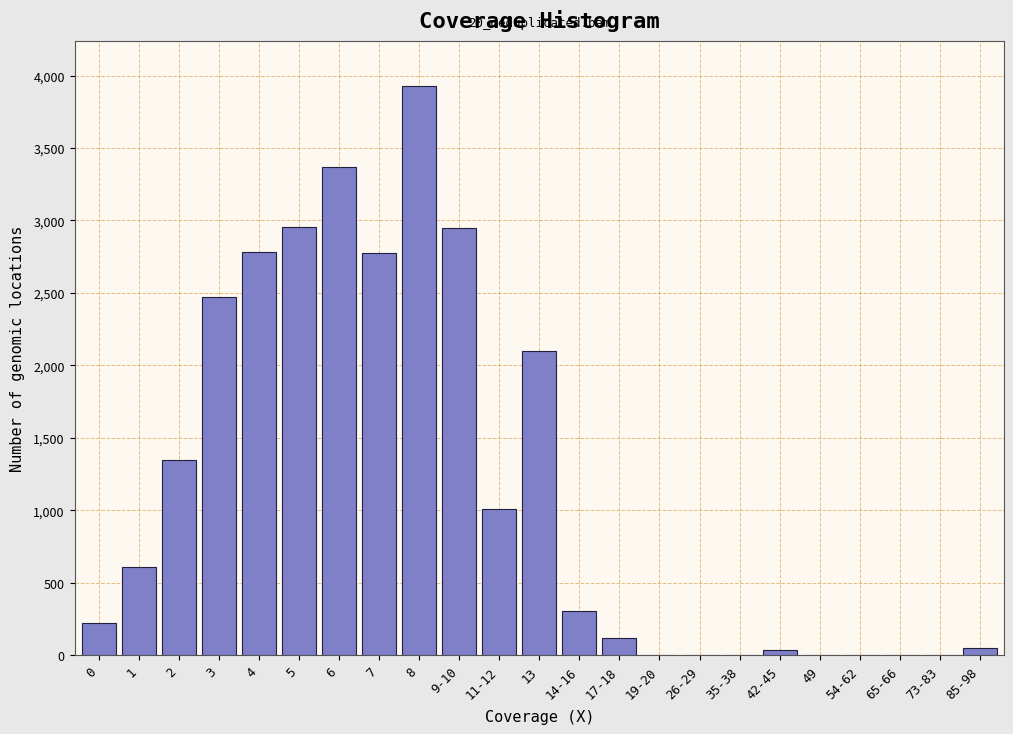

What is the greatest value displayed?

3925